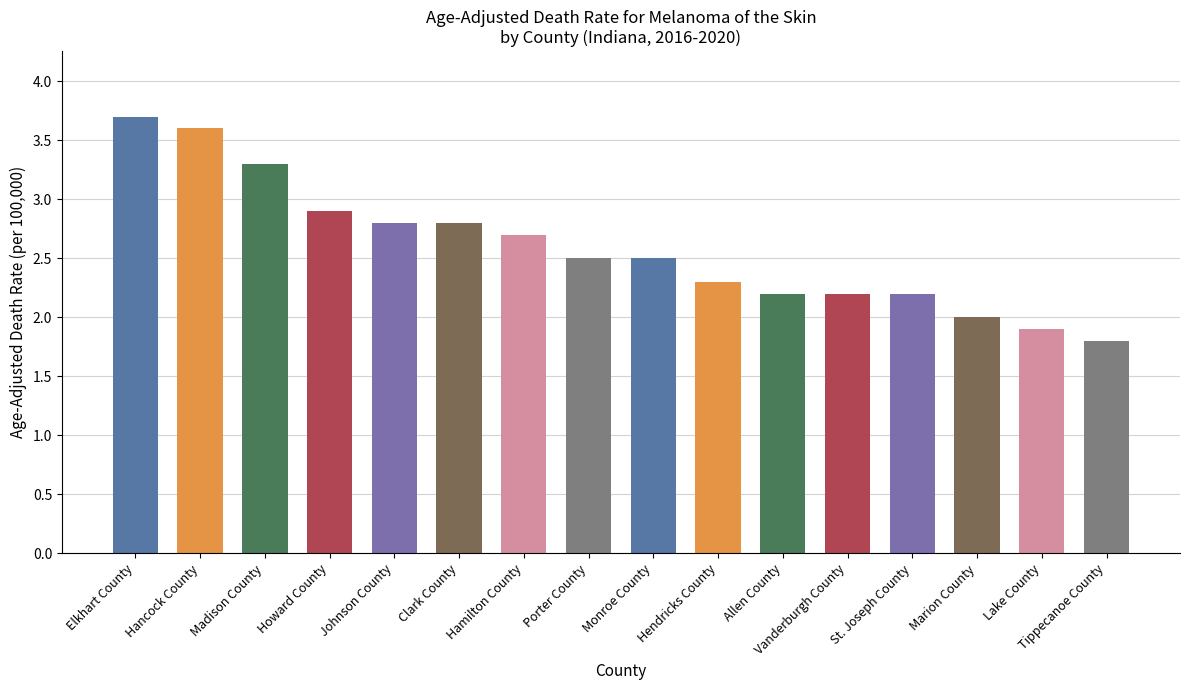

At which category does the chart reach its minimum across all series?

Tippecanoe County